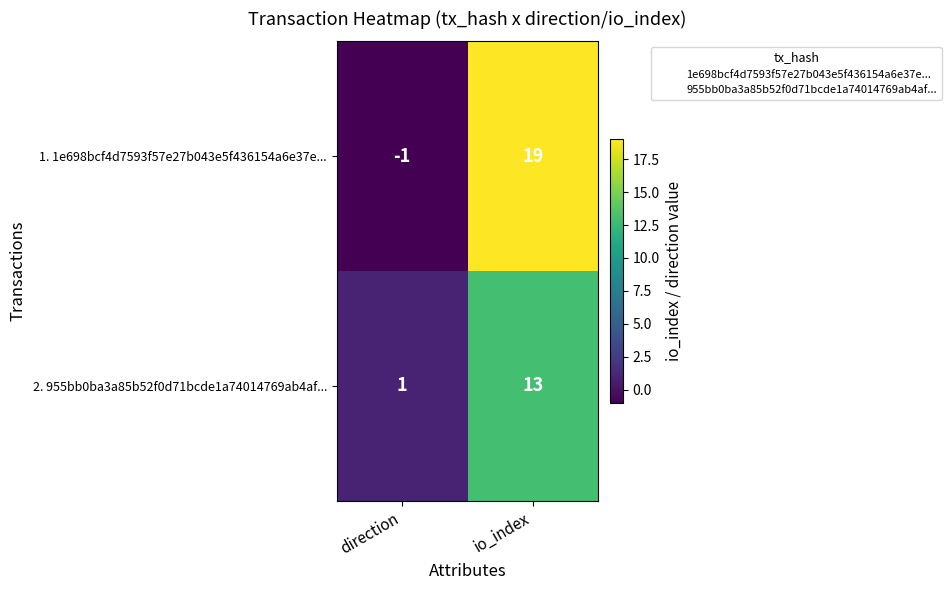

Read the 1. 1e698bcf4d7593f57e27b043e5f436154a6e37e... value at io_index, to the nearest 10.

20